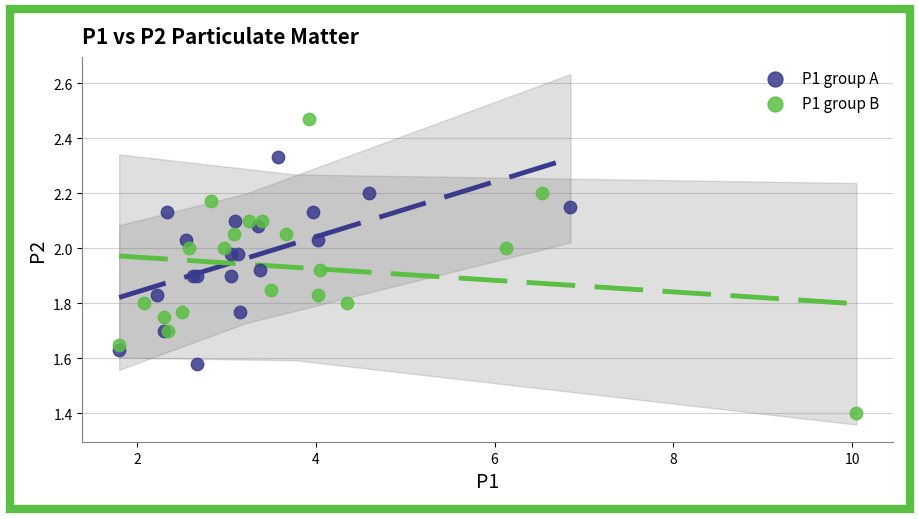

Which series has the largest Y range (max minus min)?

P1 group B